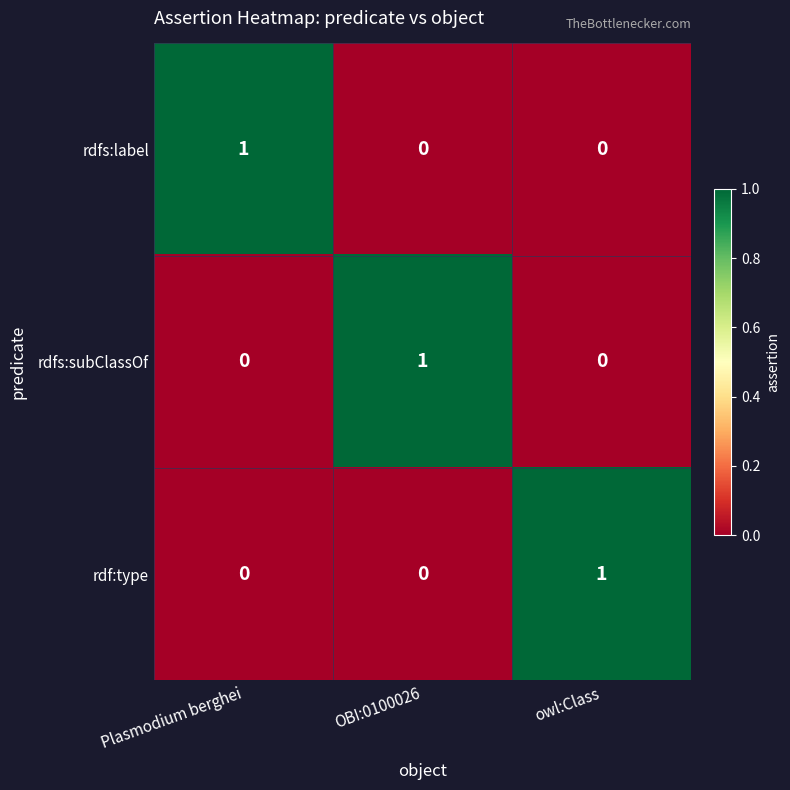

Reading left to right, extract all data points from this chart.

rdfs:label: Plasmodium berghei=1	OBI:0100026=0	owl:Class=0
rdfs:subClassOf: Plasmodium berghei=0	OBI:0100026=1	owl:Class=0
rdf:type: Plasmodium berghei=0	OBI:0100026=0	owl:Class=1